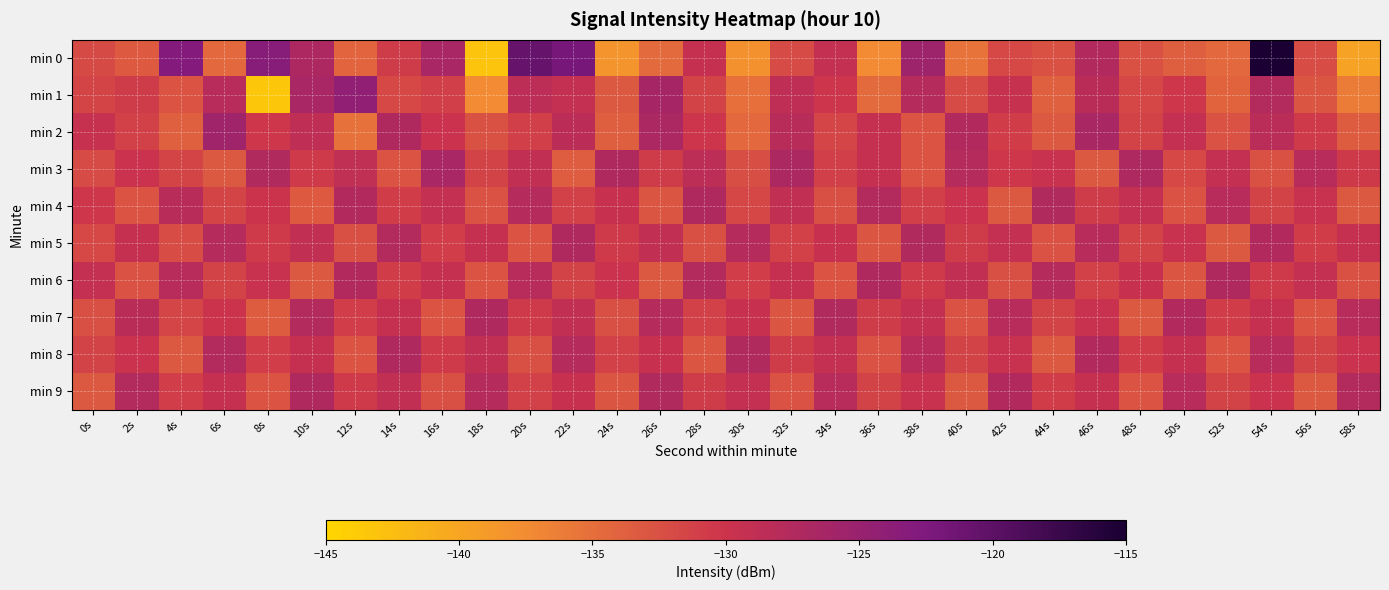

List the series in order of their peak value, lowest first.

min 4, min 5, min 6, min 7, min 8, min 9, min 3, min 2, min 1, min 0